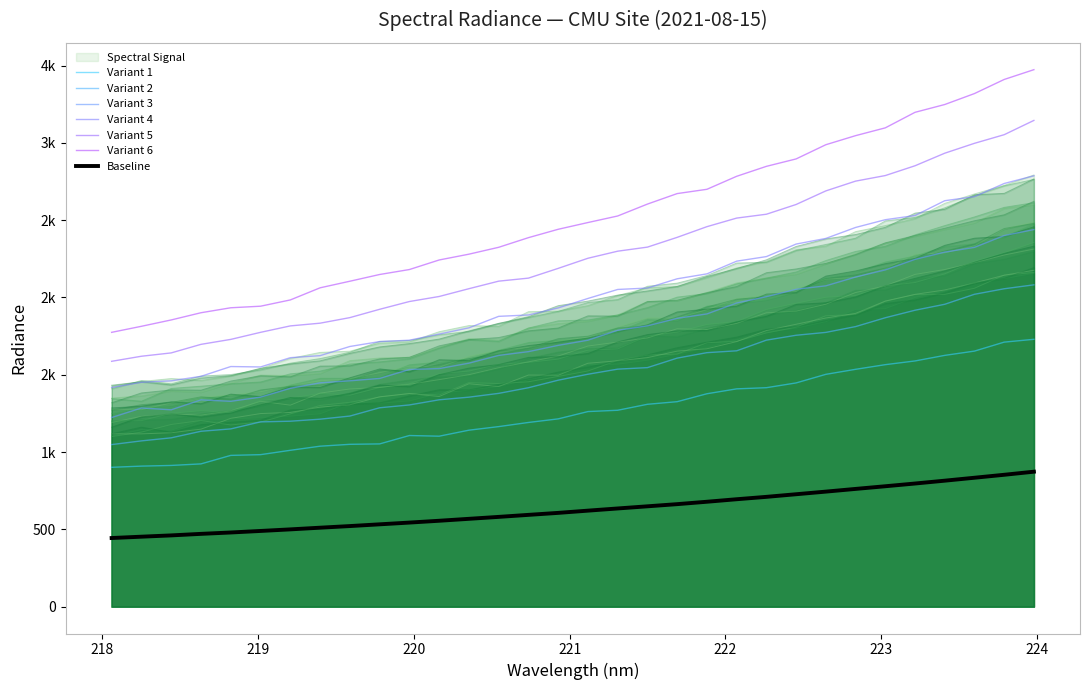

What is the minimum value shown in the chart?

443.9